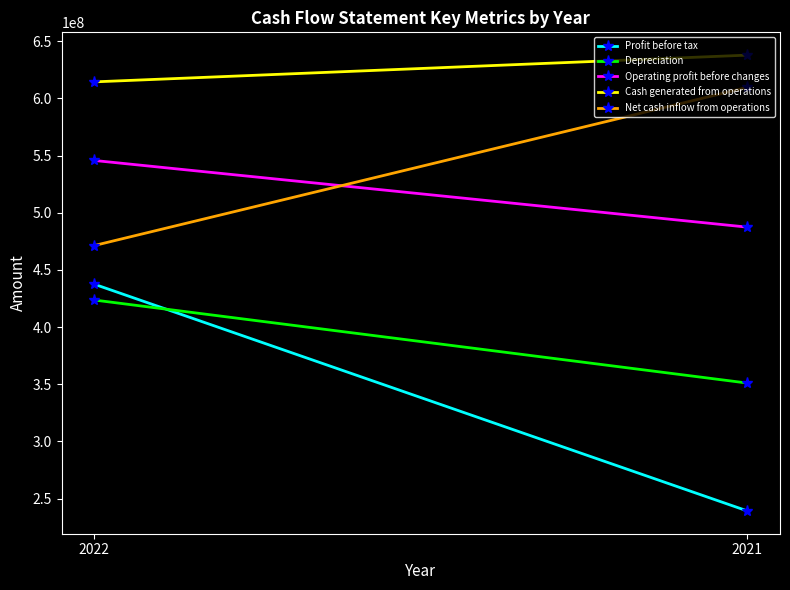

What is the difference between the highest and lowest values at 2021?

398487886